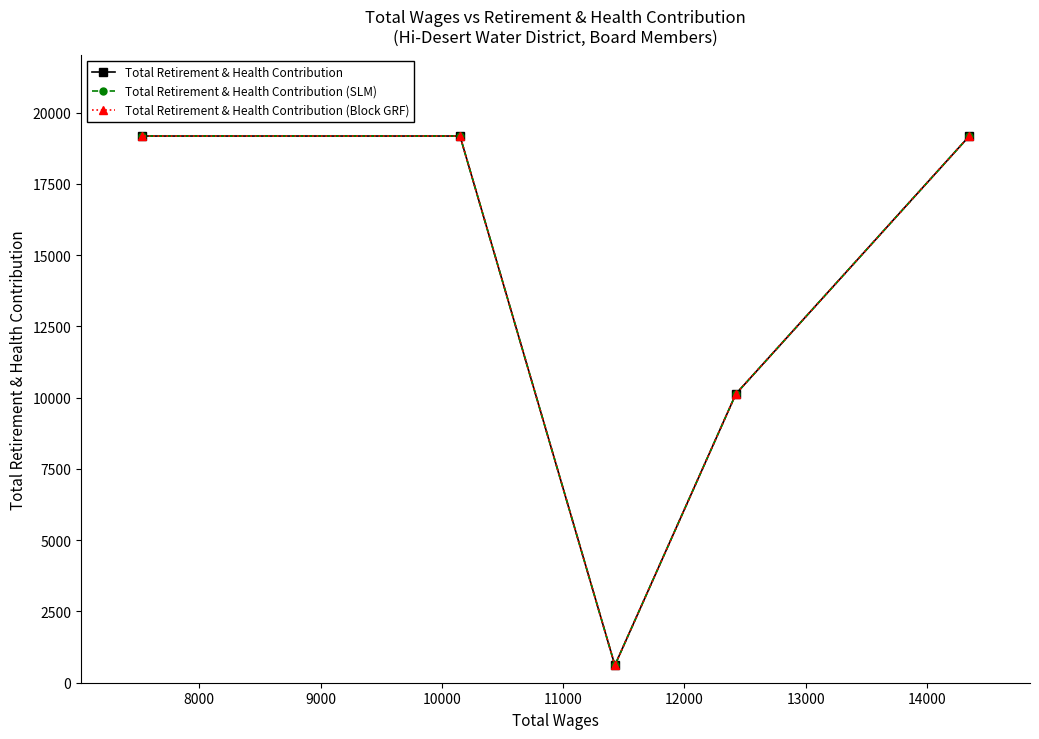

True or false: Total Retirement & Health Contribution (Block GRF) and Total Retirement & Health Contribution (SLM) intersect in this chart.

False